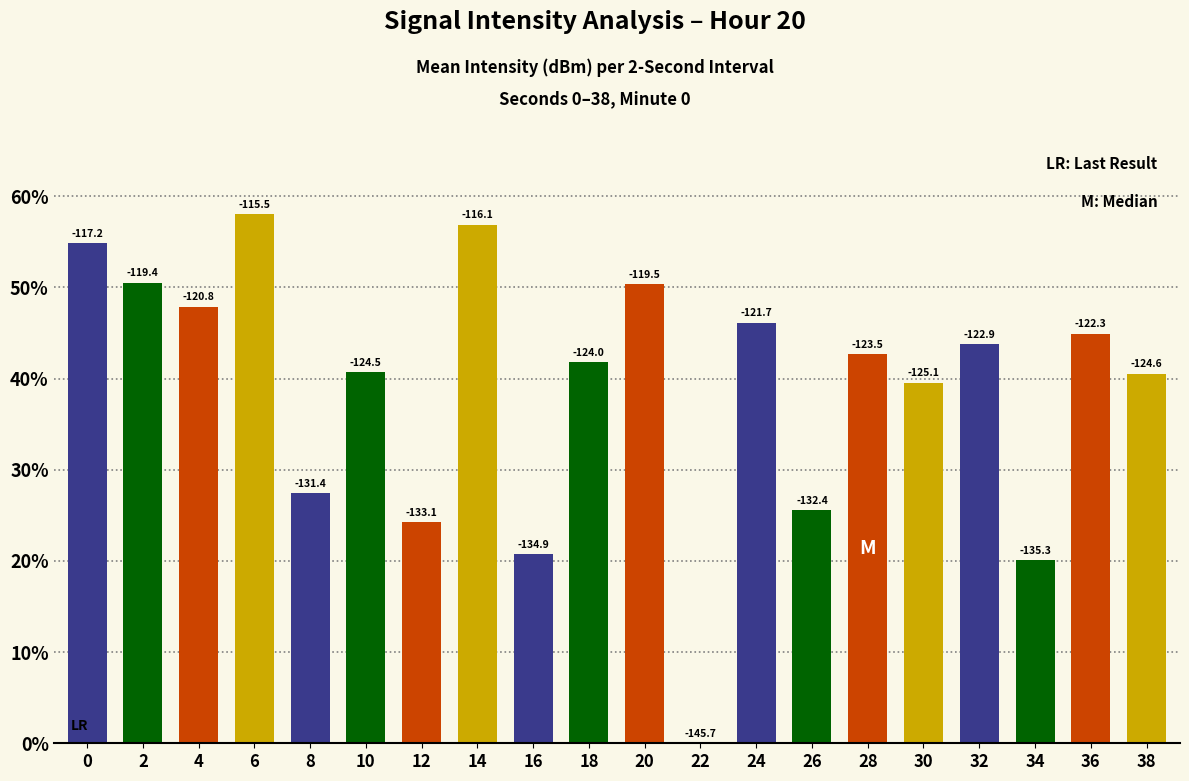

Reading left to right, transcribe all the data shown in this chart.

54.8	50.5	47.8	58.0	27.4	40.7	24.2	56.9	20.7	41.8	50.3	0.0	46.1	25.6	42.6	39.6	43.8	20.1	44.9	40.5